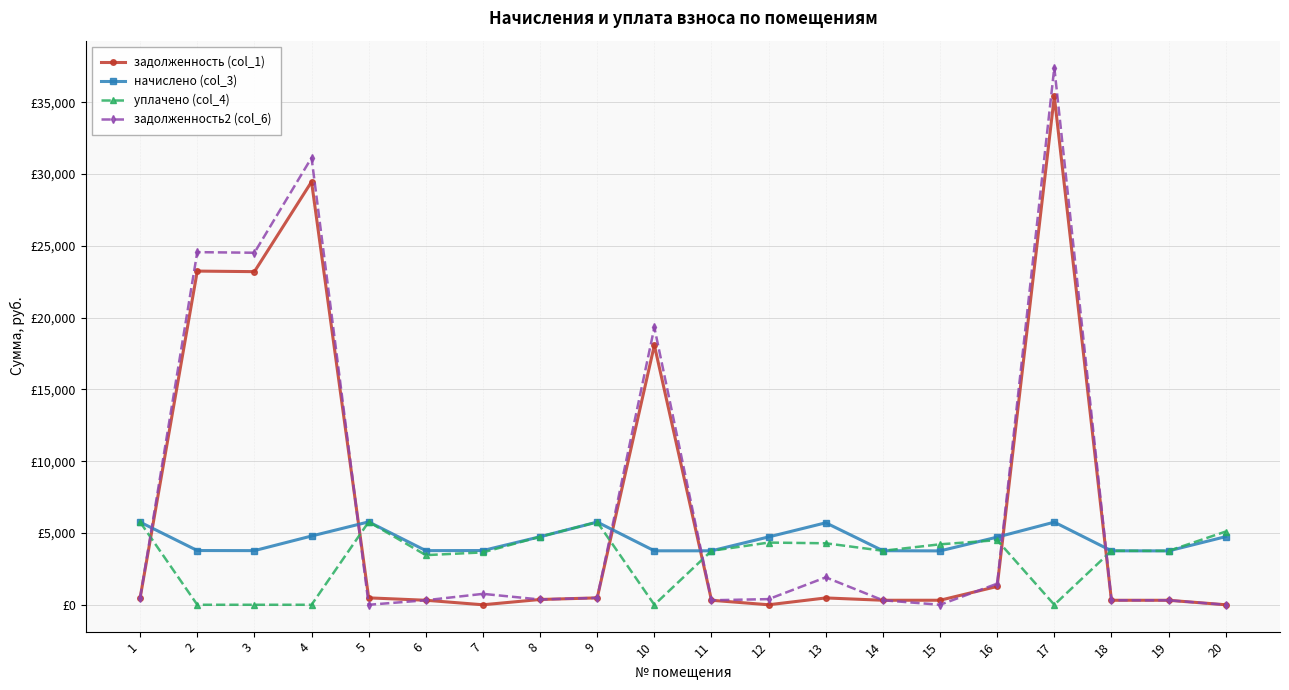

At 16, list the series in order from smallest to largest.

задолженность (col_1), задолженность2 (col_6), уплачено (col_4), начислено (col_3)